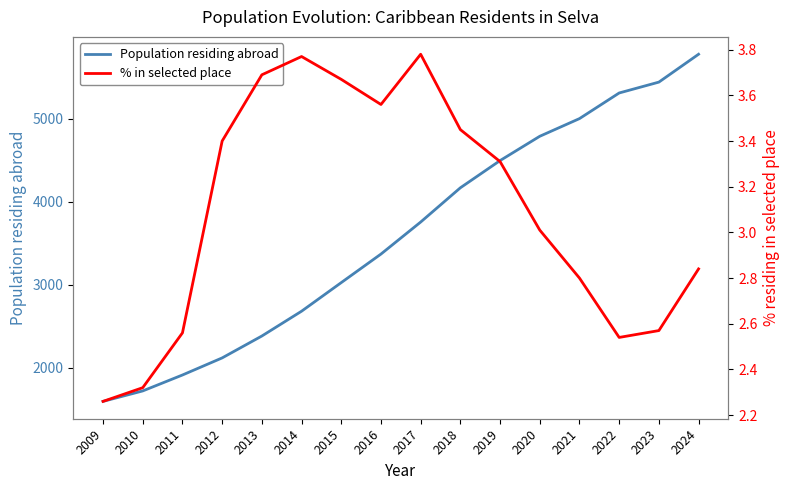

At how many categories does at least one series exceed 2418?

11